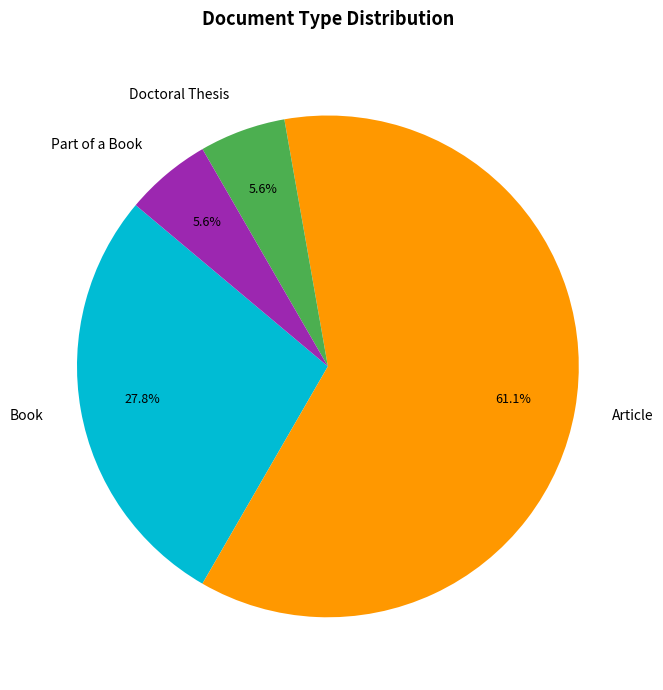

To the nearest percent, what is the average slice percentage?

25%